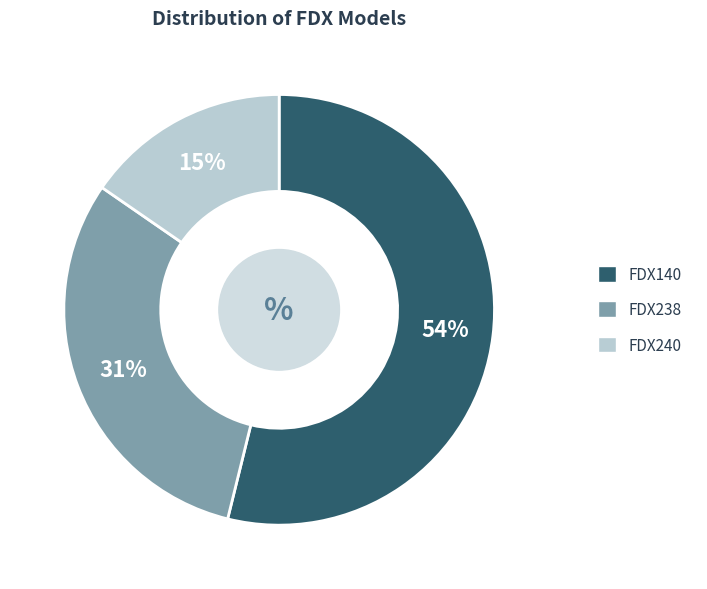

To the nearest percent, what is the combined percentage of FDX238 and FDX240?

46%